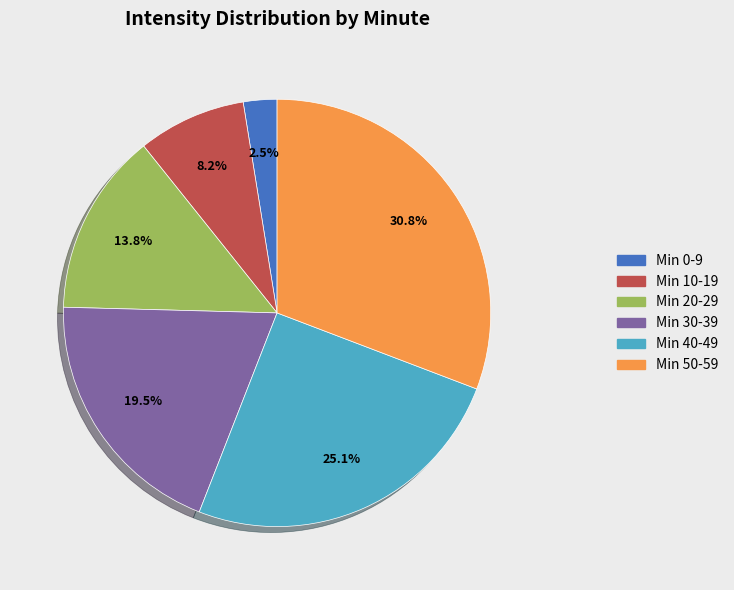

Is there any slice that represents more than half of the pie?

No